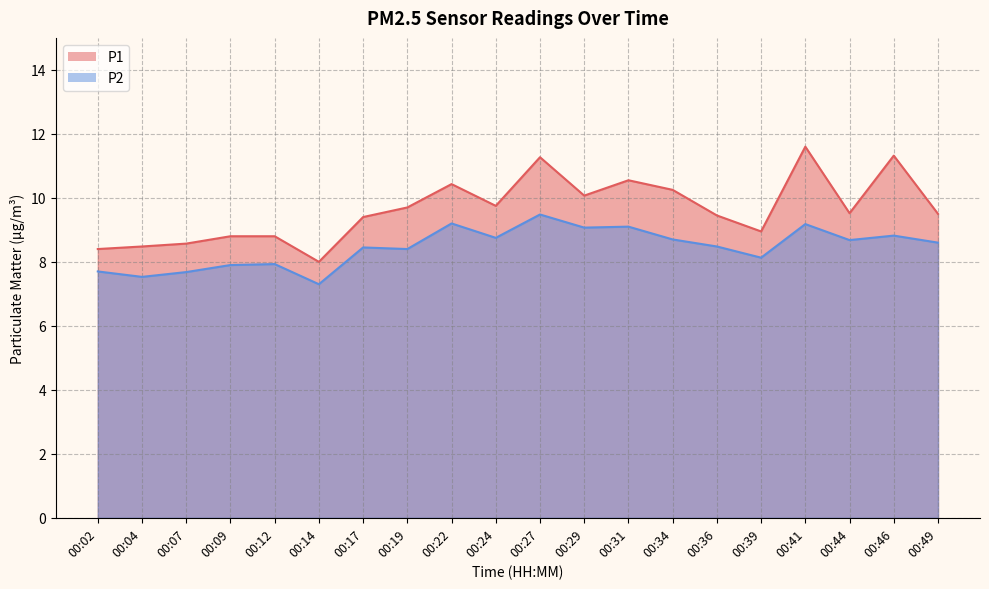

Which category has the highest value in the P2 series?

00:27